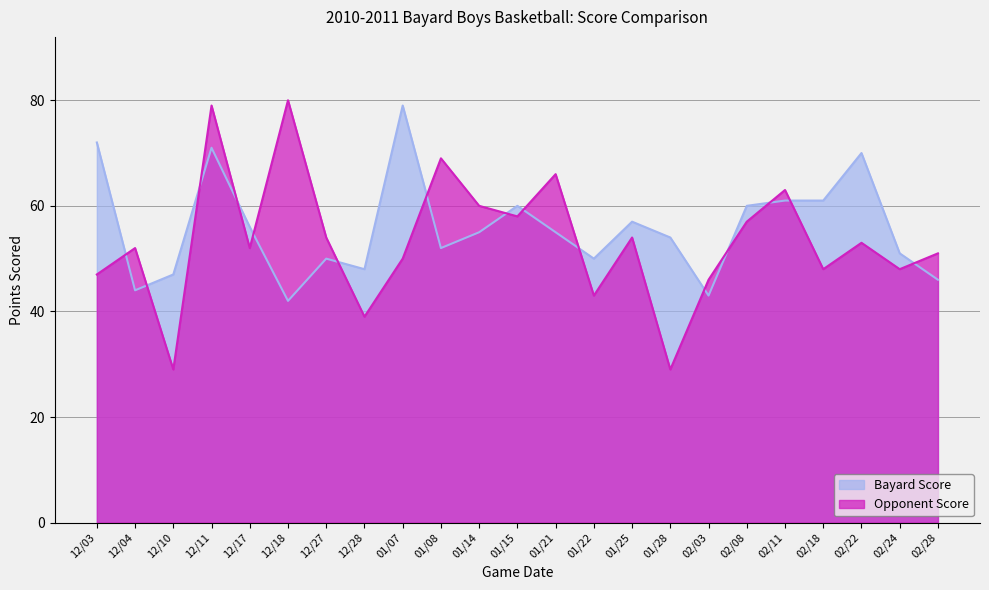

At which category does the chart reach its minimum across all series?

12/10